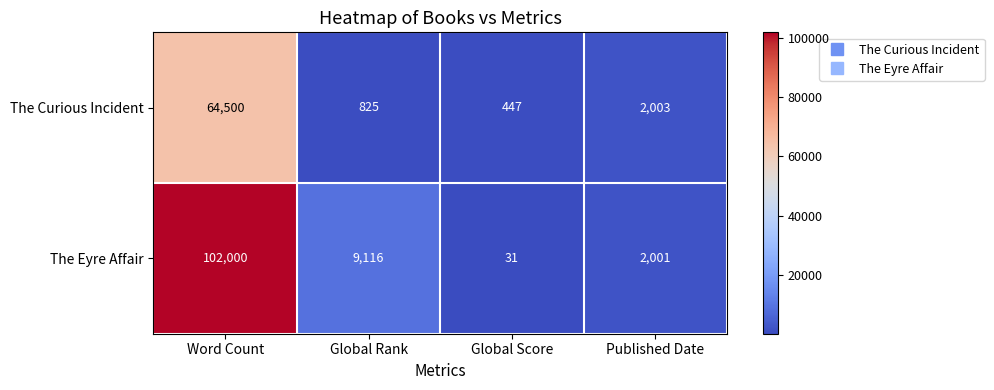

What is the sum of all The Curious Incident values?

67775